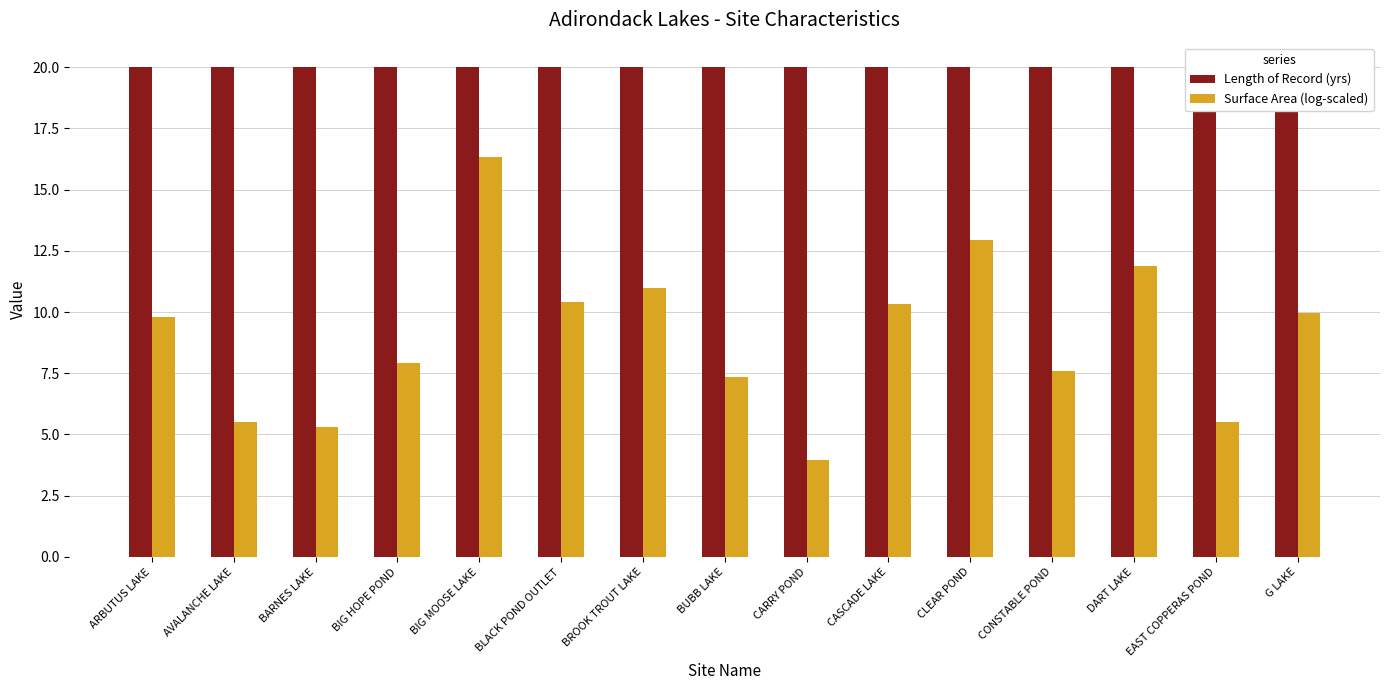

Which series changed the most between BLACK POND OUTLET and G LAKE?

Surface Area (log-scaled)